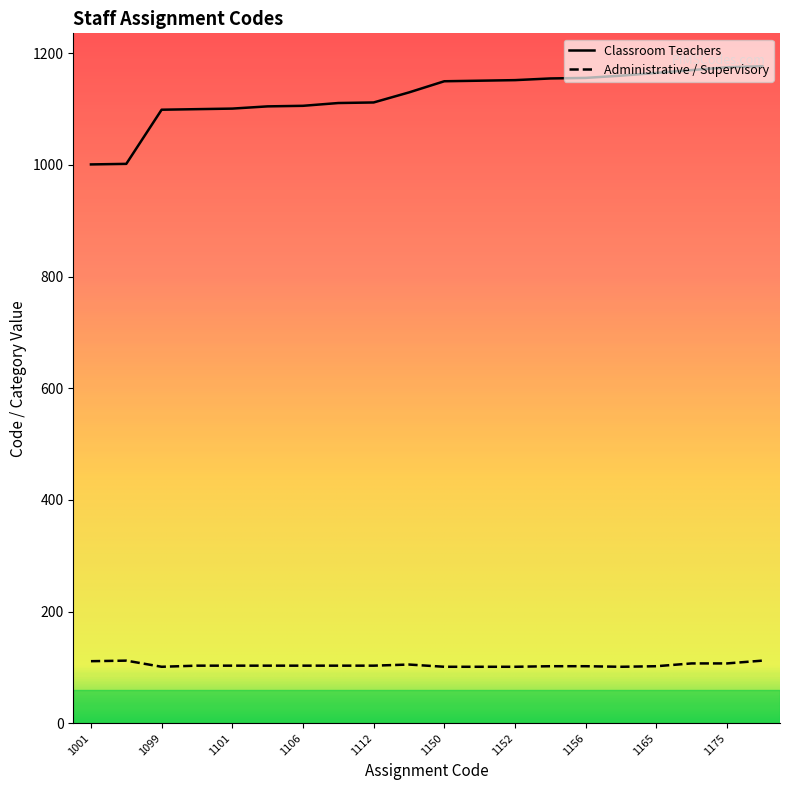

What is the sum of all Administrative / Supervisory values?

2083